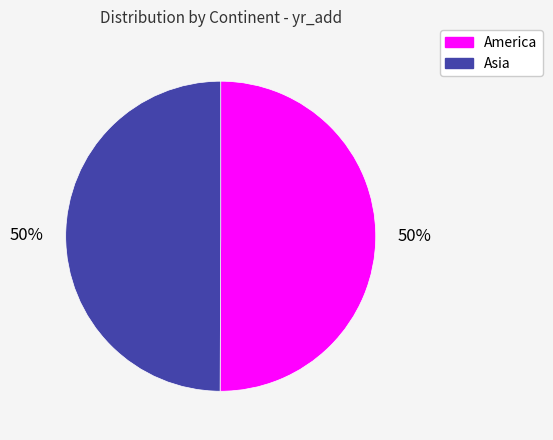

To the nearest percent, what percentage of the pie is Asia?

50%